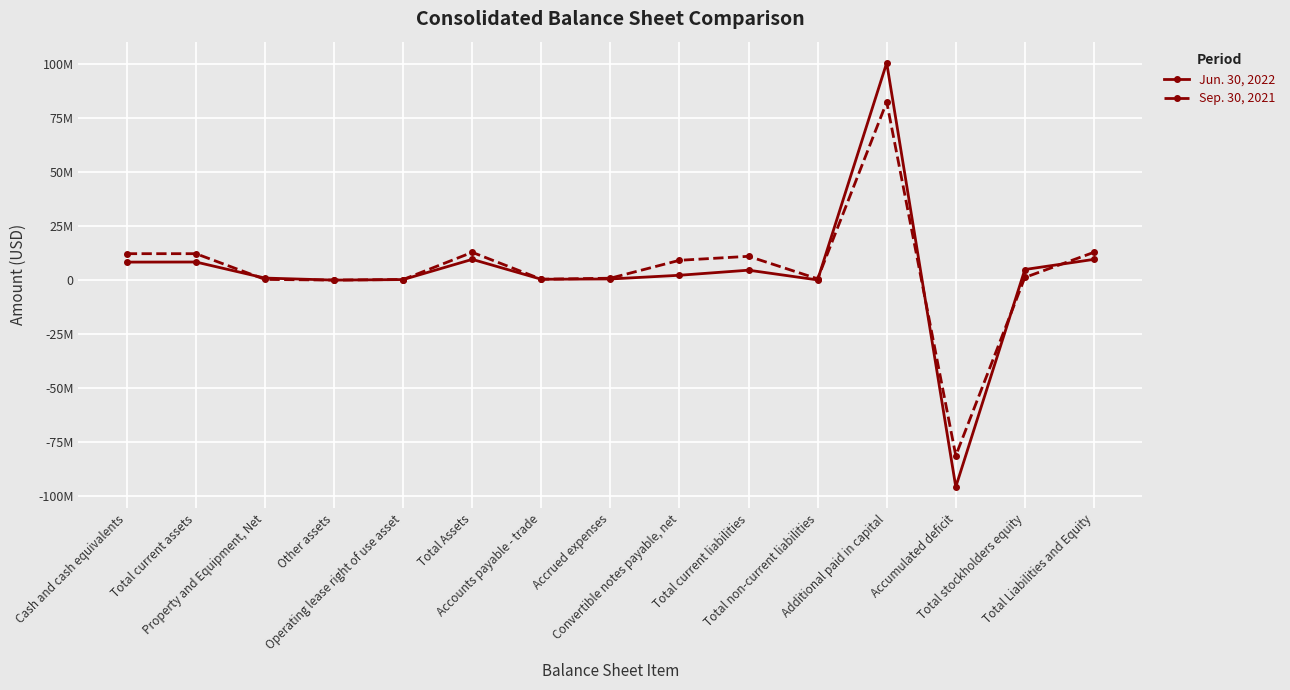

What is the label of the 3rd point from the right?

Accumulated deficit